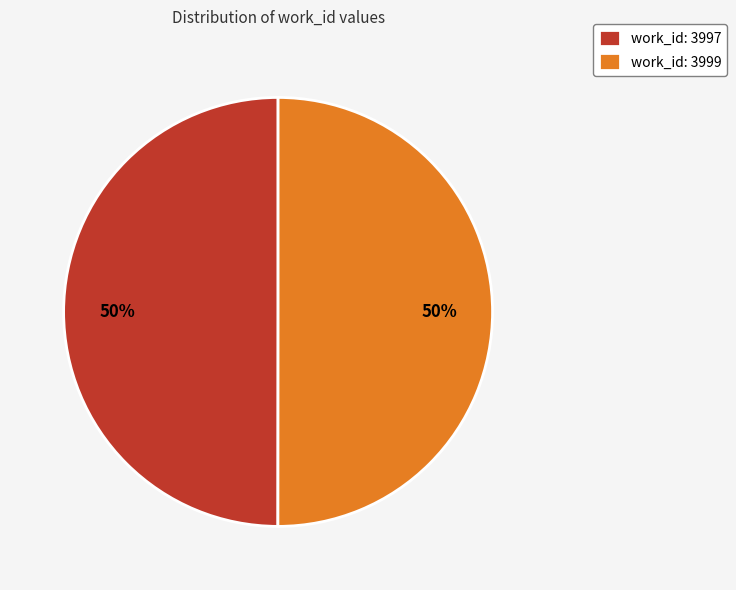

Count the number of slices in the pie.

2